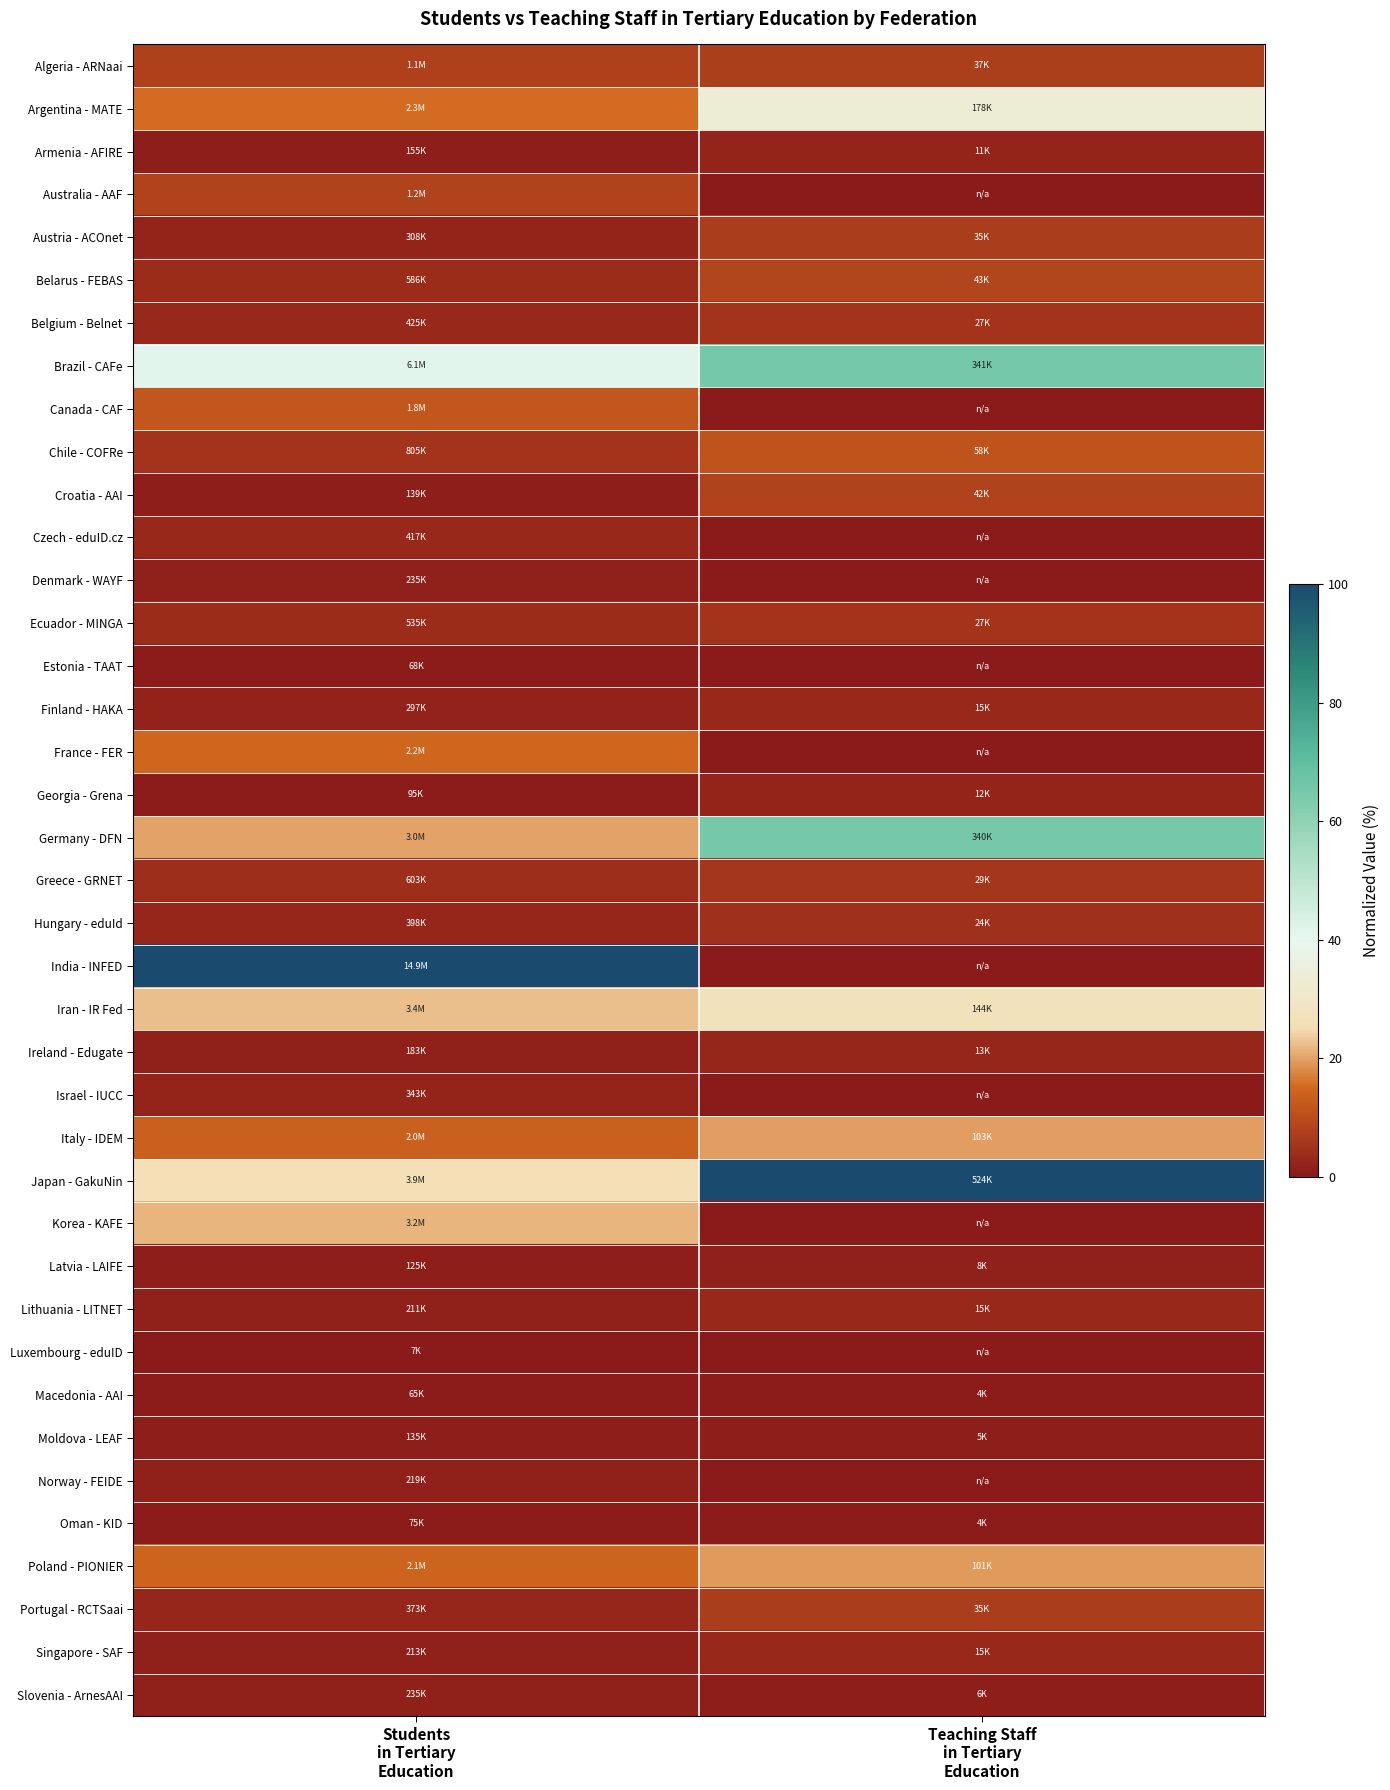

Which has a higher value, Students
in Tertiary
Education or Teaching Staff
in Tertiary
Education?

Students
in Tertiary
Education